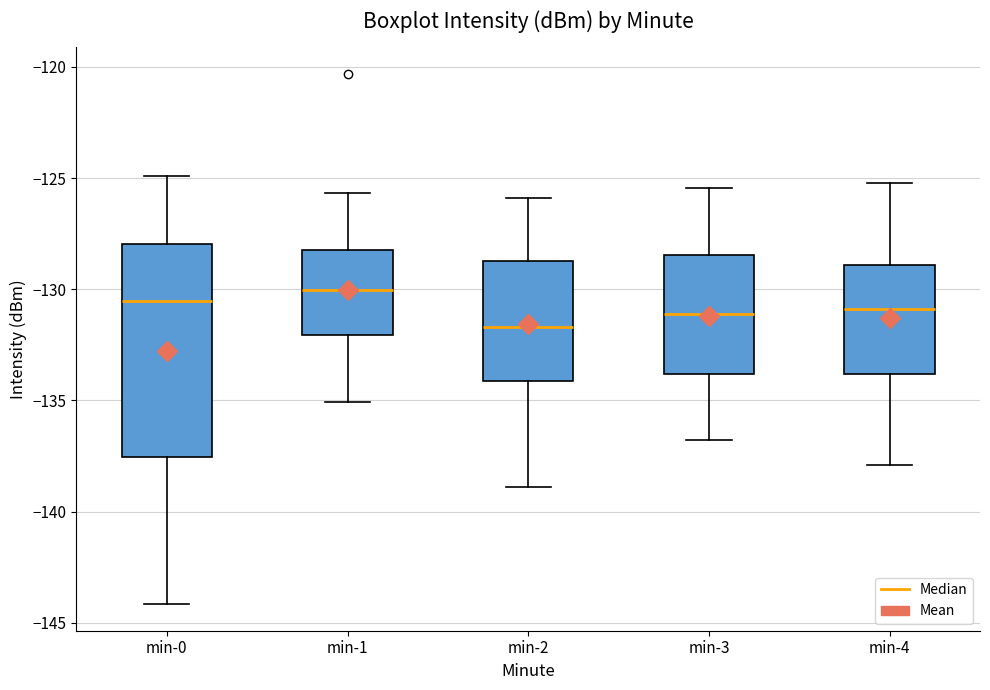

Which box's median line is the highest?

min-1